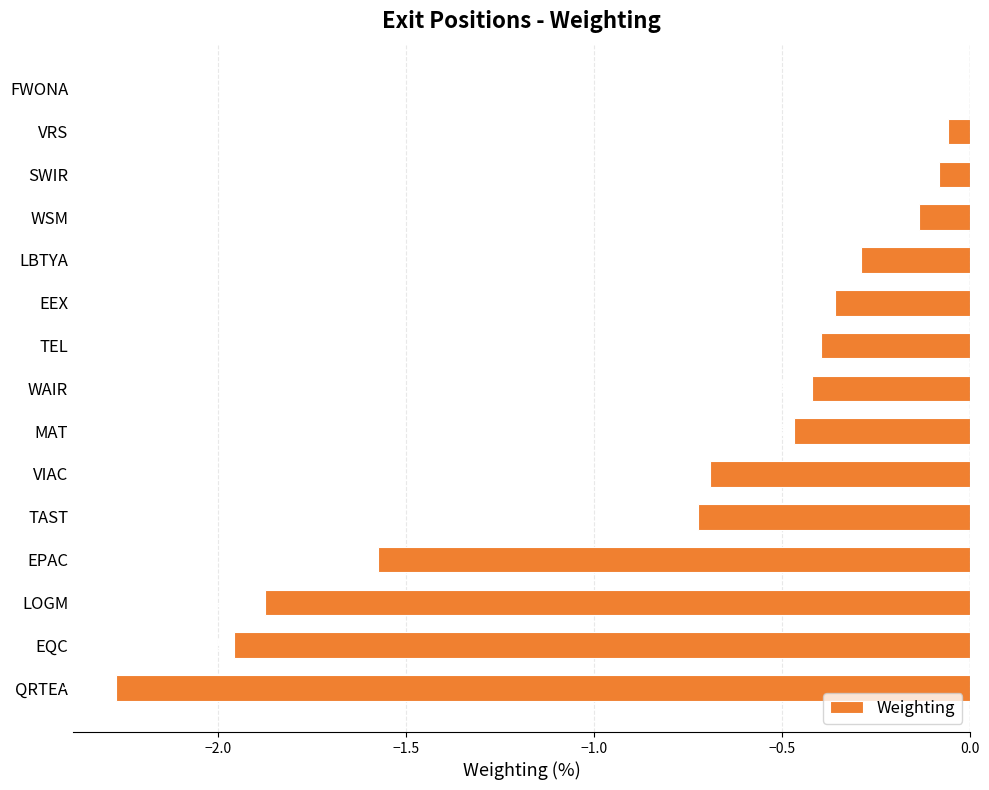

Which category has the highest value across all series?

FWONA